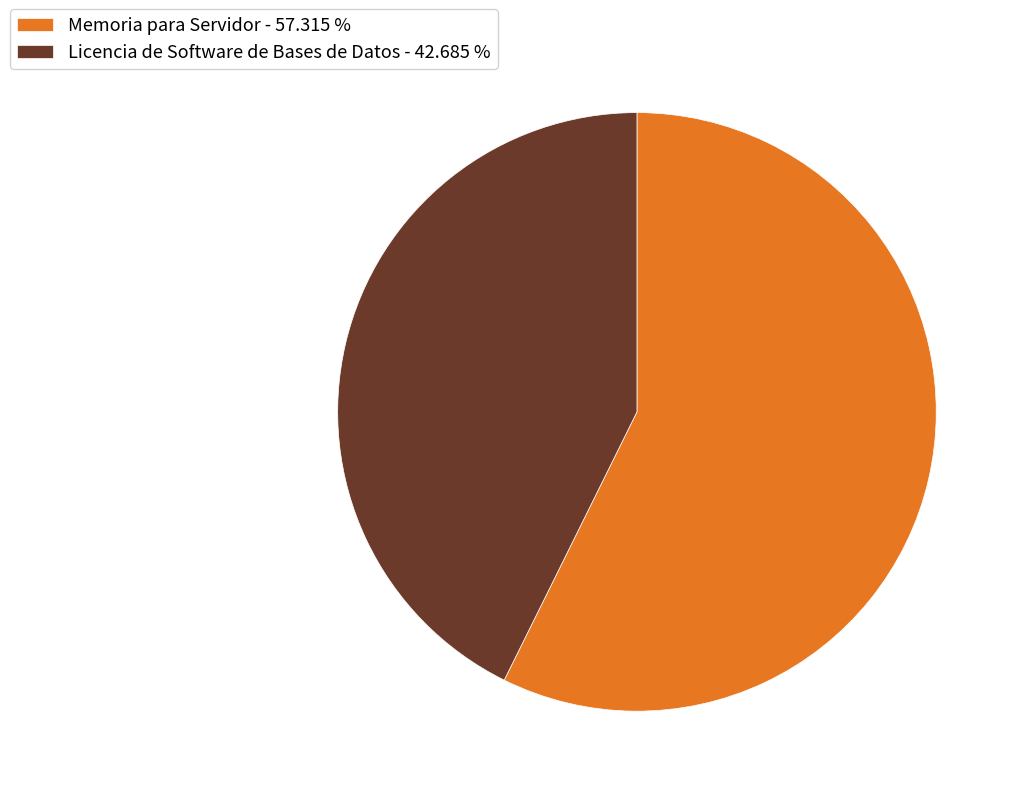

Is there any slice that represents more than half of the pie?

Yes